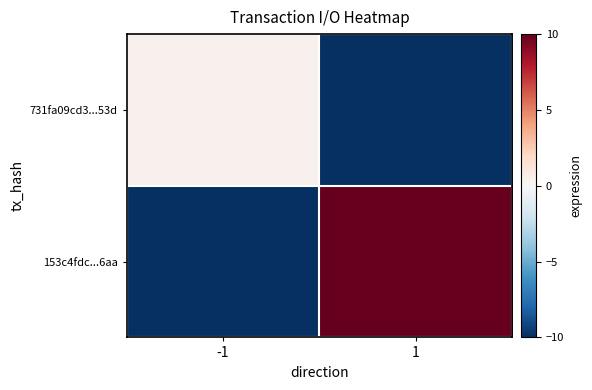

Reading right to left, transcribe all the data shown in this chart.

731fa09cd3...53d: 1=-10.0	-1=0.4
153c4fdc...6aa: 1=10.0	-1=-10.0